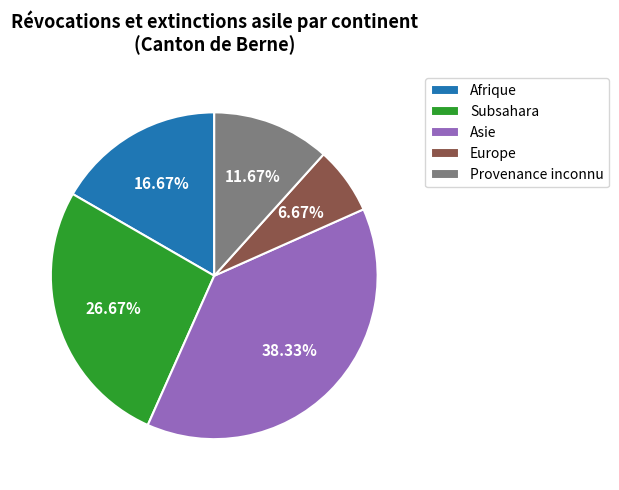

Which slice is the smallest?

Europe